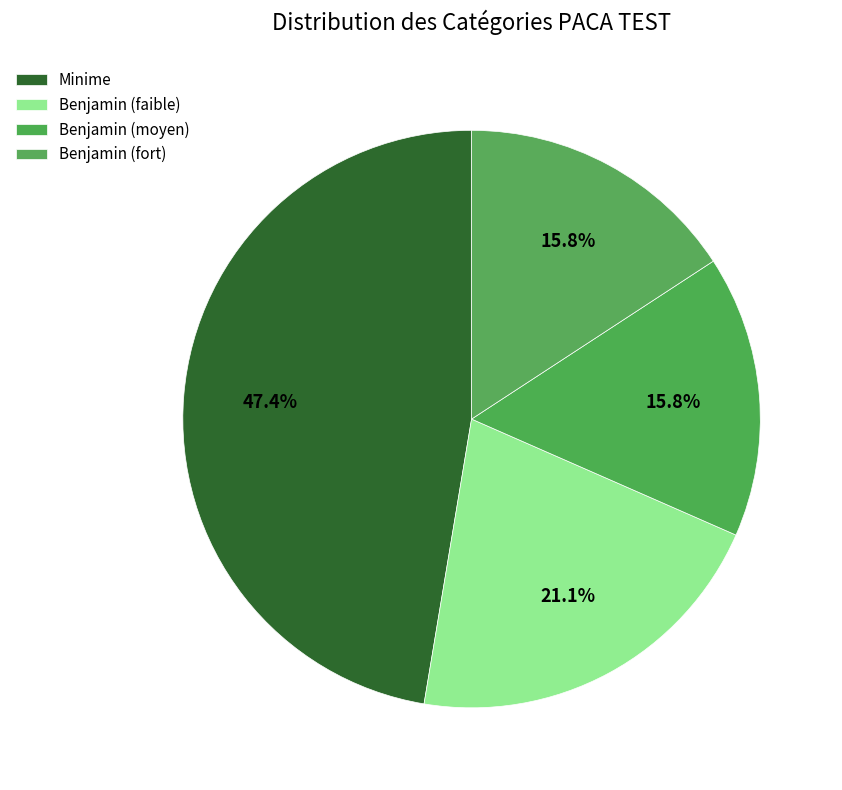

To the nearest percent, what is the average slice percentage?

25%